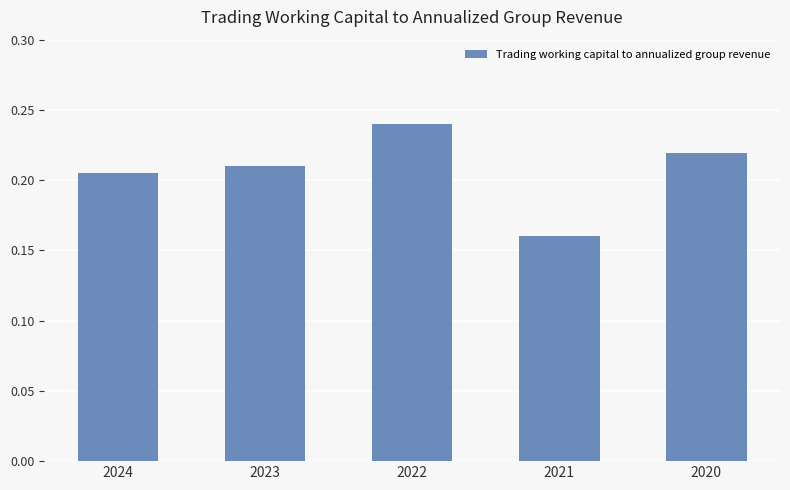

Rank the categories by value from highest to lowest.

2022, 2020, 2023, 2024, 2021